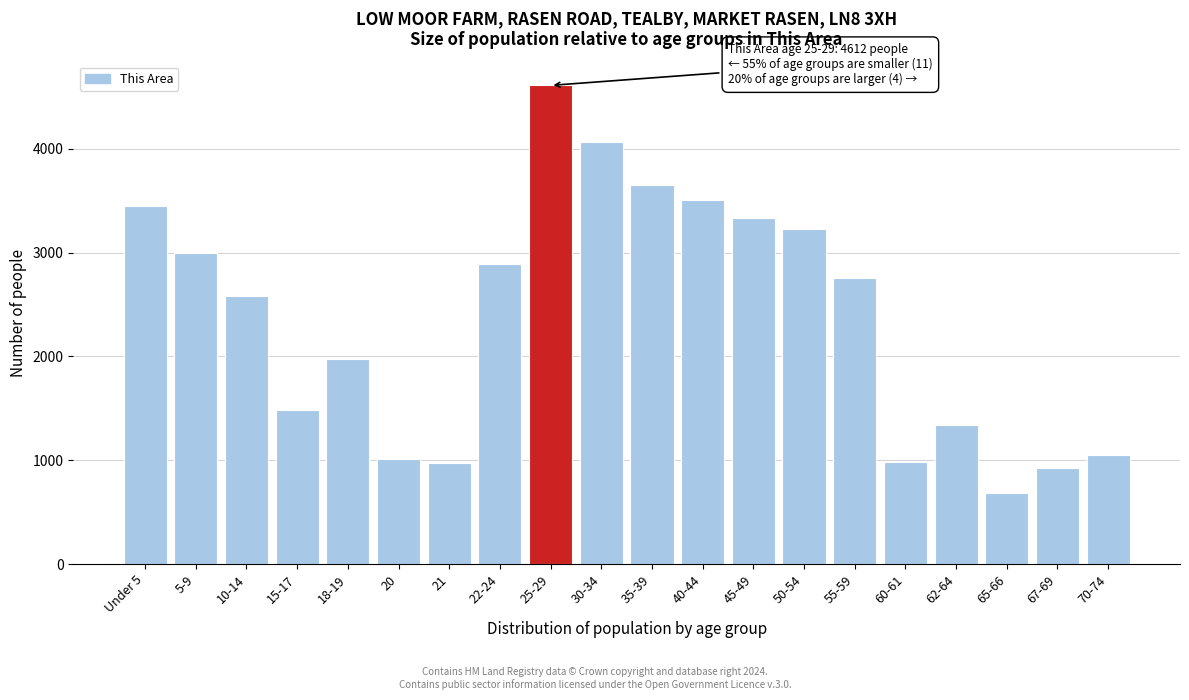

Is it true that the value at 25-29 is 4612?

True